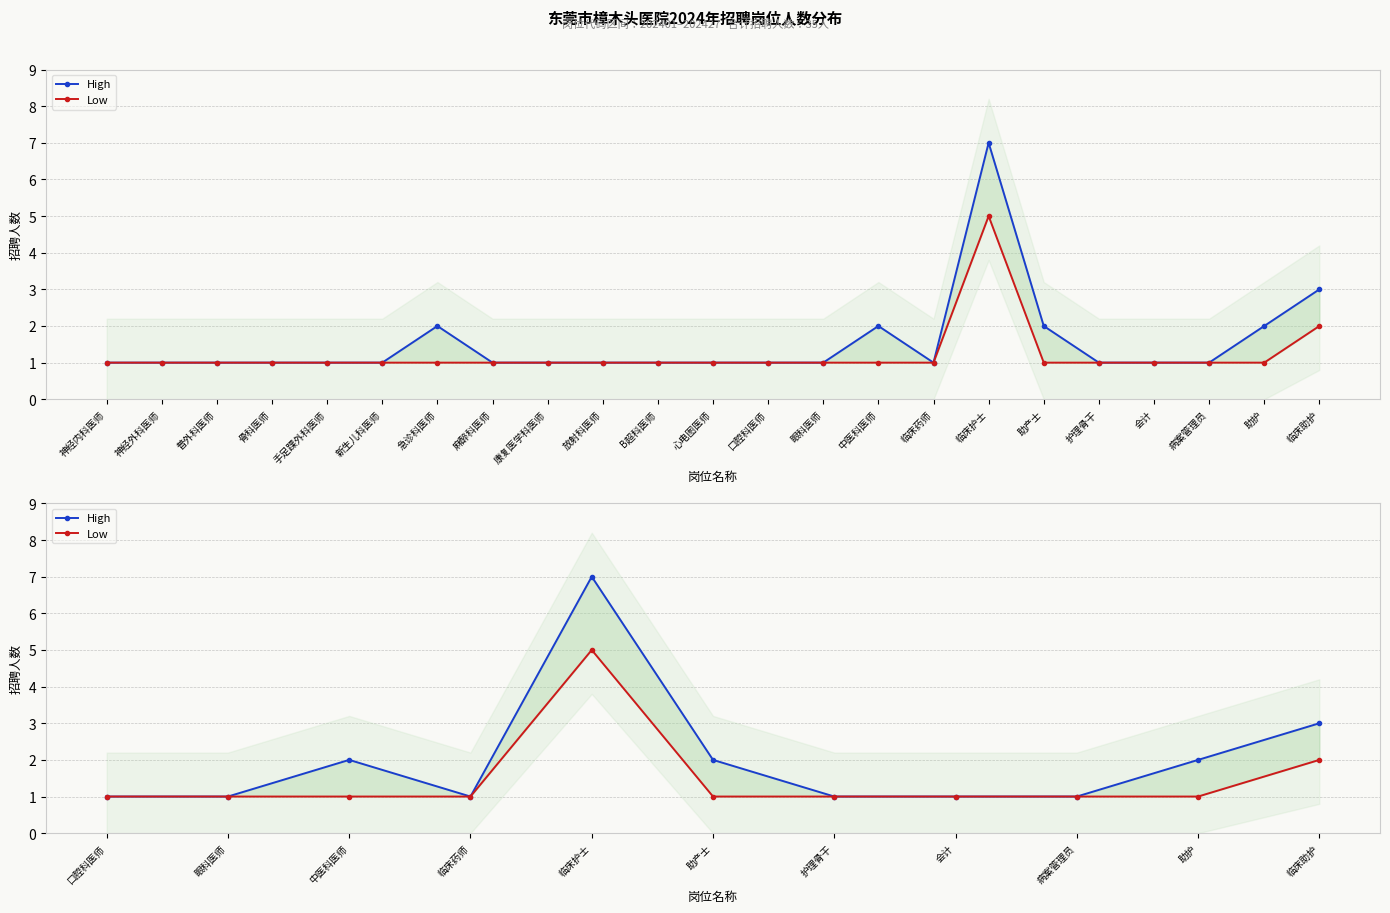

Is the value of High at 临床药师 greater than the value of Low at 临床药师?

No